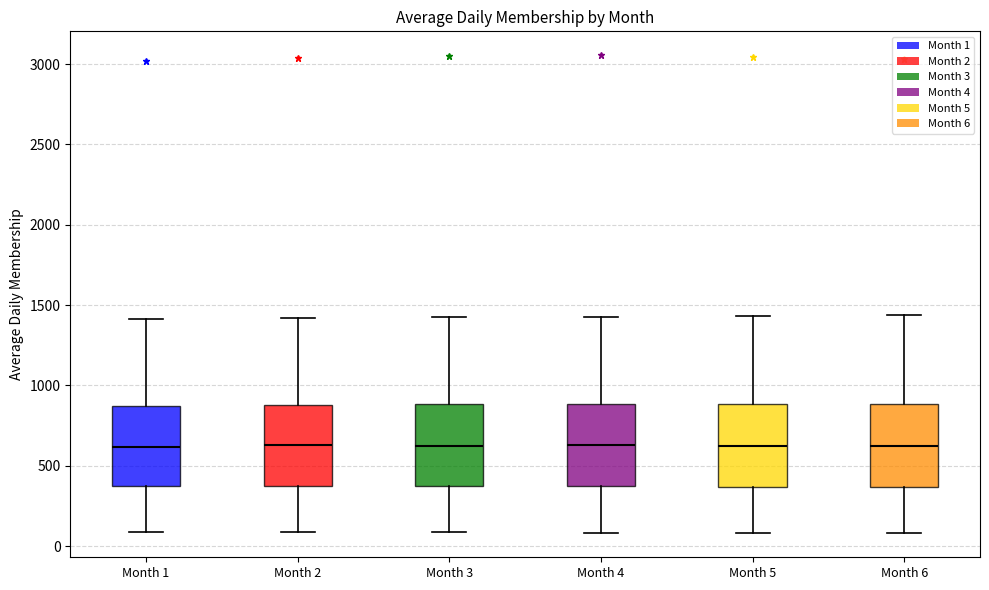

Reading left to right, transcribe this box plot: for each box, give where its median line is, the range the box spans, and where its two whiskers end, as read against the y-axis. The values are not printed on the chart, so give them approximately, as read against the axis.

Month 1: median 600, box 350 to 850, whiskers 100 to 1400
Month 2: median 650, box 350 to 900, whiskers 100 to 1400
Month 3: median 650, box 350 to 900, whiskers 100 to 1400
Month 4: median 650, box 350 to 900, whiskers 100 to 1450
Month 5: median 600, box 350 to 900, whiskers 100 to 1450
Month 6: median 600, box 350 to 900, whiskers 100 to 1450